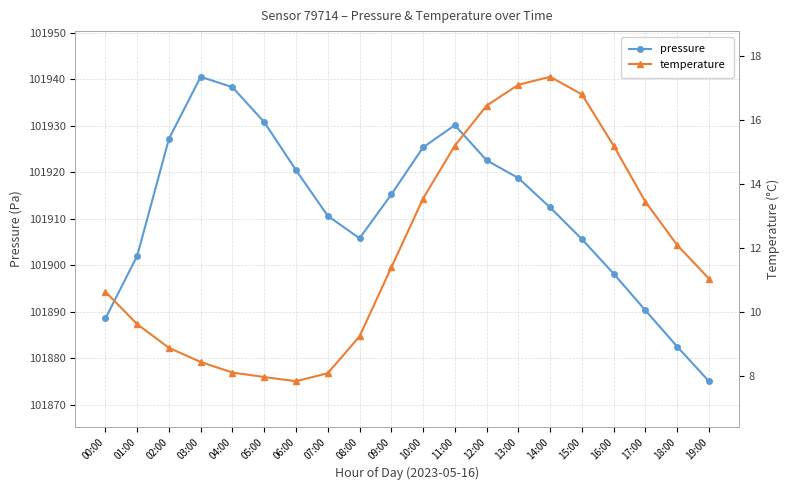

True or false: pressure and temperature intersect in this chart.

False